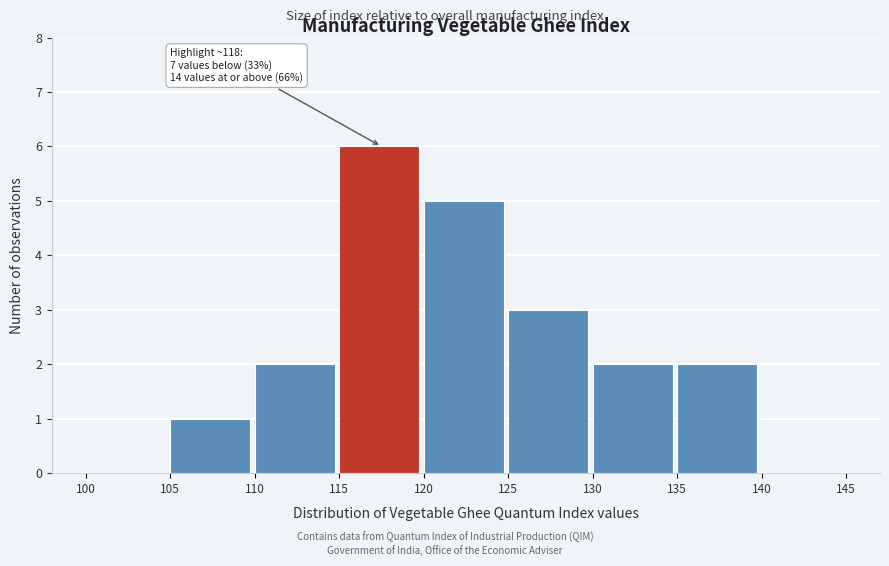

Which range on the x-axis has the tallest bar?

115 to 120